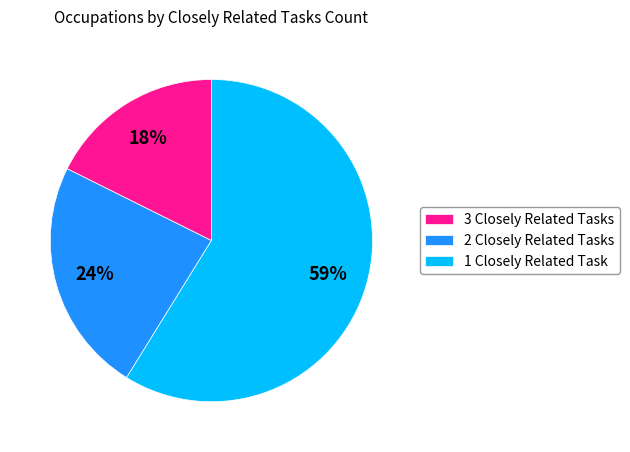

What percentage is the 2 Closely Related Tasks slice, to the nearest percent?

24%